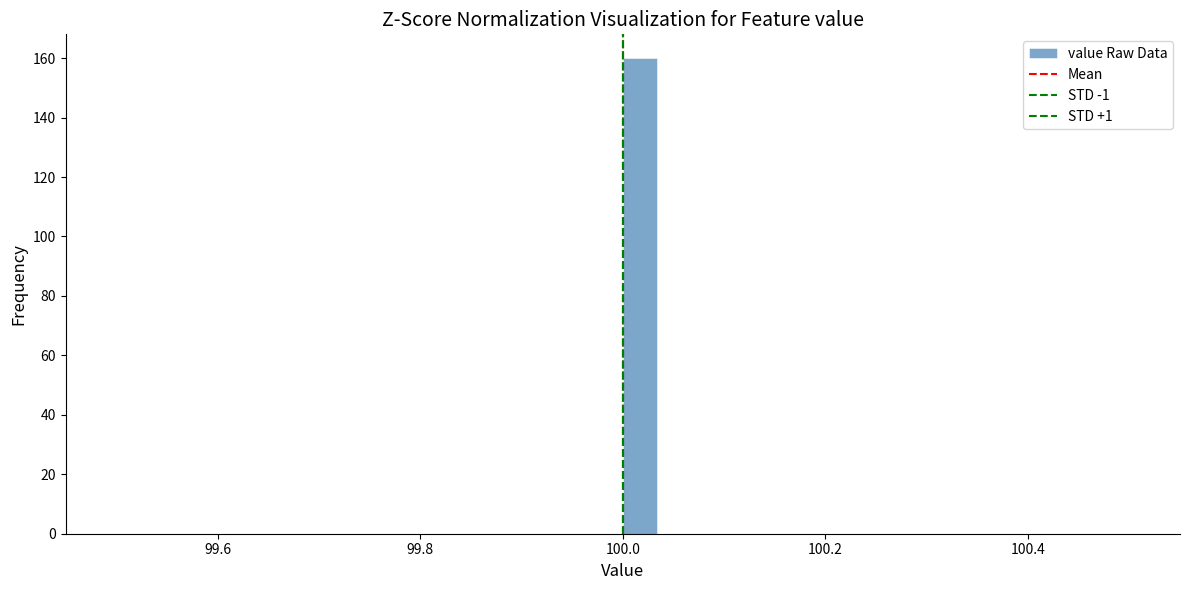

Read against the x-axis, roughly where is the centre of the tallest bar?

100.02